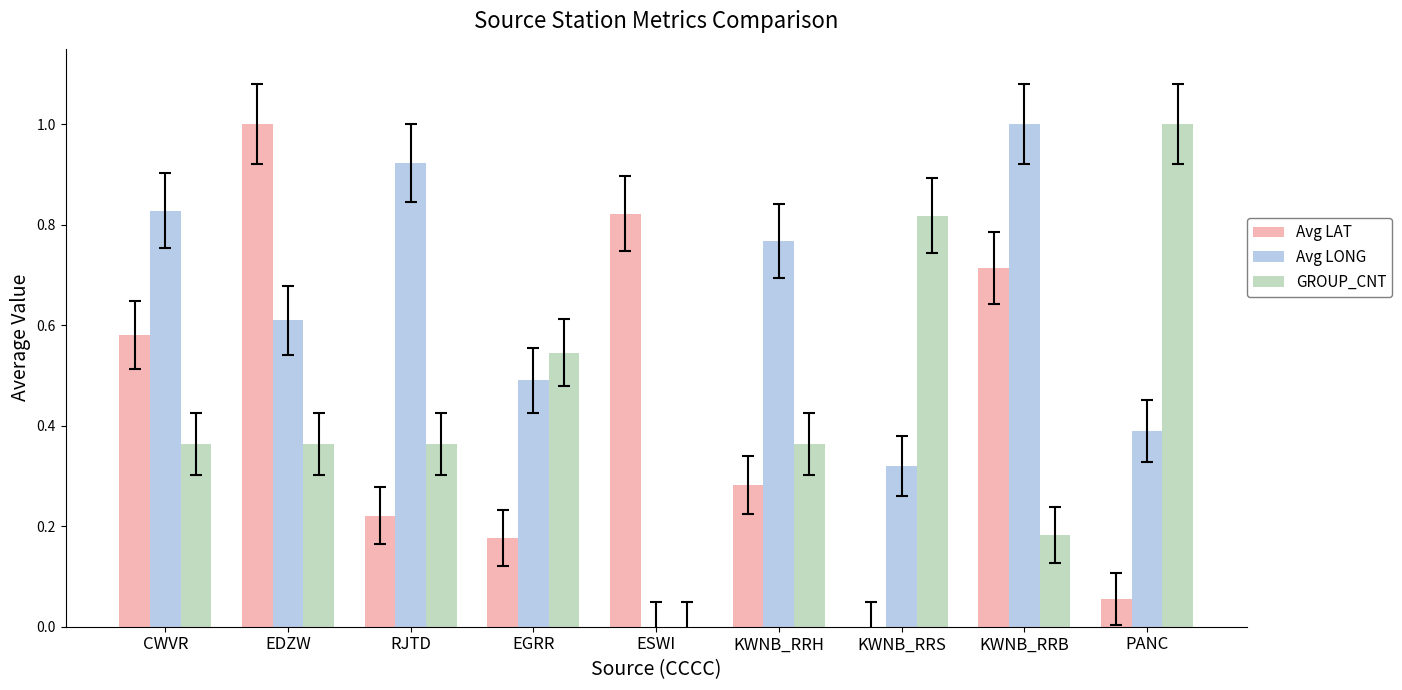

At which category is the sum across all series the highest?

EDZW